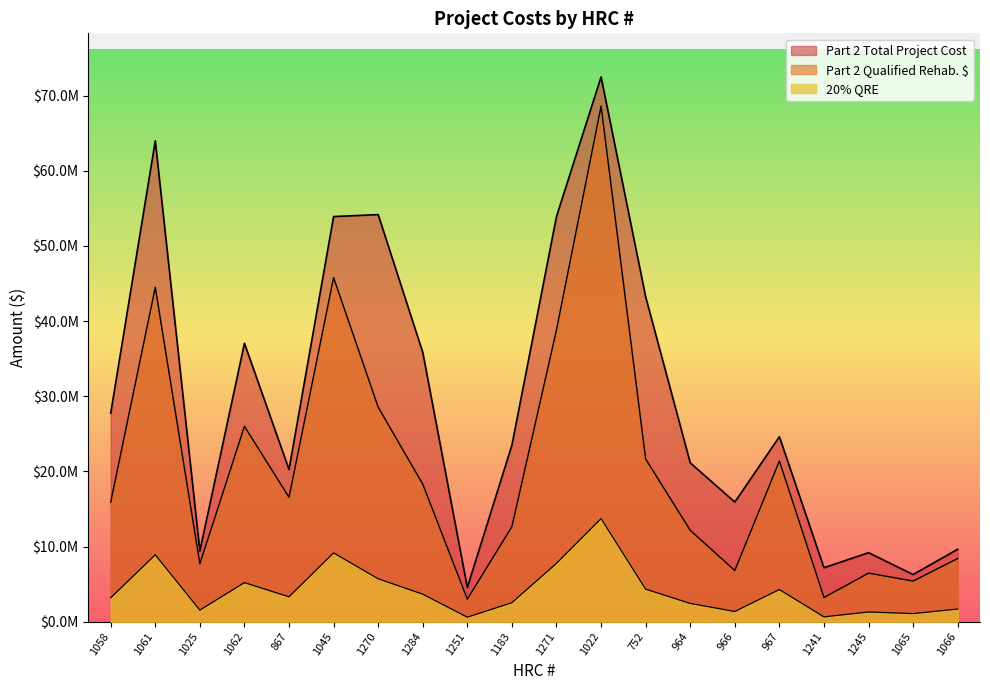

Which series has the widest spread of values?

Part 2 Total Project Cost